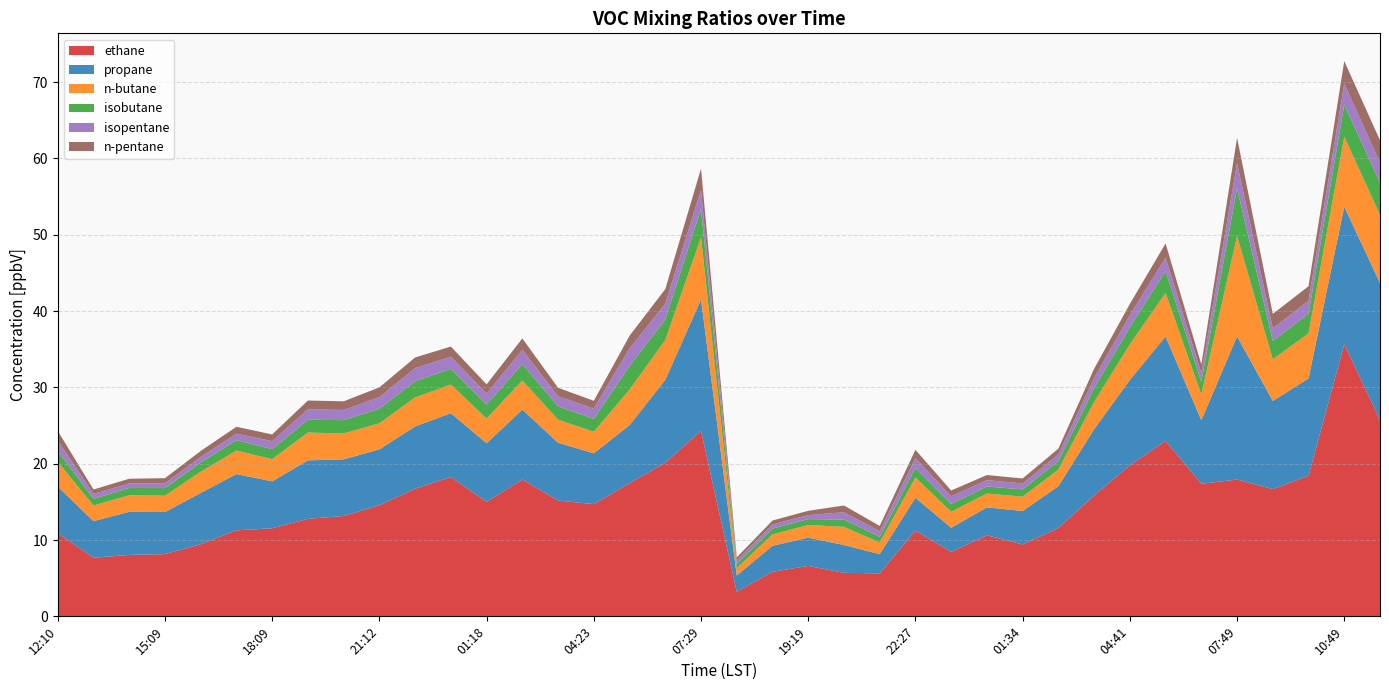

Reading right to left, extract all data points from this chart.

ethane: 11:49=25.7	10:49=35.7	09:49=18.4	08:49=16.7	07:49=17.9	06:46=17.4	05:44=23.0	04:41=19.8	03:38=15.8	02:36=11.6	01:34=9.4	00:32=10.6	23:30=8.4	22:27=11.2	21:24=5.6	20:22=5.7	19:19=6.6	18:18=5.8	17:18=3.2	07:29=24.3	06:26=20.1	05:24=17.5	04:23=14.7	03:21=15.2	02:18=17.9	01:18=15.0	23:14=18.3	22:12=16.7	21:12=14.6	20:10=13.2	19:09=12.8	18:09=11.5	17:09=11.3	16:09=9.5	15:09=8.2	14:10=8.0	13:10=7.7	12:10=10.9
propane: 11:49=18.0	10:49=18.0	09:49=12.7	08:49=11.5	07:49=18.8	06:46=8.3	05:44=13.7	04:41=11.2	03:38=8.7	02:36=5.5	01:34=4.4	00:32=3.7	23:30=3.2	22:27=4.3	21:24=2.5	20:22=3.6	19:19=3.7	18:18=3.4	17:18=2.1	07:29=17.2	06:26=10.9	05:24=7.6	04:23=6.7	03:21=7.6	02:18=9.2	01:18=7.7	23:14=8.4	22:12=8.2	21:12=7.3	20:10=7.4	19:09=7.7	18:09=6.1	17:09=7.4	16:09=6.7	15:09=5.5	14:10=5.7	13:10=4.8	12:10=6.1
n-butane: 11:49=8.9	10:49=9.2	09:49=5.9	08:49=5.5	07:49=13.2	06:46=3.4	05:44=5.7	04:41=4.7	03:38=3.6	02:36=2.2	01:34=1.9	00:32=1.8	23:30=2.1	22:27=2.7	21:24=1.5	20:22=2.4	19:19=1.7	18:18=1.5	17:18=1.0	07:29=8.2	06:26=5.2	05:24=4.7	04:23=2.8	03:21=3.0	02:18=3.8	01:18=3.2	23:14=3.7	22:12=3.8	21:12=3.4	20:10=3.4	19:09=3.6	18:09=2.9	17:09=3.1	16:09=2.8	15:09=2.1	14:10=2.2	13:10=2.1	12:10=3.2
isobutane: 11:49=4.2	10:49=4.2	09:49=2.6	08:49=2.4	07:49=6.2	06:46=1.7	05:44=2.9	04:41=2.2	03:38=1.8	02:36=1.1	01:34=1.0	00:32=0.9	23:30=1.0	22:27=1.3	21:24=0.7	20:22=0.9	19:19=0.8	18:18=0.8	17:18=0.6	07:29=3.7	06:26=2.7	05:24=3.1	04:23=1.7	03:21=1.7	02:18=2.2	01:18=1.8	23:14=2.1	22:12=2.1	21:12=1.9	20:10=1.7	19:09=1.7	18:09=1.3	17:09=1.4	16:09=1.2	15:09=1.0	14:10=1.0	13:10=0.9	12:10=1.4
isopentane: 11:49=2.6	10:49=2.8	09:49=1.7	08:49=1.6	07:49=3.3	06:46=1.1	05:44=1.8	04:41=1.6	03:38=1.3	02:36=0.9	01:34=0.8	00:32=0.8	23:30=1.0	22:27=1.3	21:24=0.7	20:22=1.0	19:19=0.5	18:18=0.5	17:18=0.5	07:29=2.5	06:26=2.1	05:24=2.3	04:23=1.3	03:21=1.3	02:18=1.9	01:18=1.4	23:14=1.6	22:12=1.7	21:12=1.5	20:10=1.3	19:09=1.4	18:09=1.1	17:09=0.8	16:09=0.7	15:09=0.6	14:10=0.6	13:10=0.6	12:10=1.4
n-pentane: 11:49=2.9	10:49=3.0	09:49=1.9	08:49=1.9	07:49=3.3	06:46=1.2	05:44=1.8	04:41=1.5	03:38=1.2	02:36=0.8	01:34=0.6	00:32=0.7	23:30=0.7	22:27=1.1	21:24=0.7	20:22=0.9	19:19=0.6	18:18=0.5	17:18=0.4	07:29=2.8	06:26=1.9	05:24=1.7	04:23=1.0	03:21=1.1	02:18=1.5	01:18=1.2	23:14=1.3	22:12=1.4	21:12=1.3	20:10=1.1	19:09=1.2	18:09=0.9	17:09=0.9	16:09=0.8	15:09=0.7	14:10=0.6	13:10=0.6	12:10=1.3